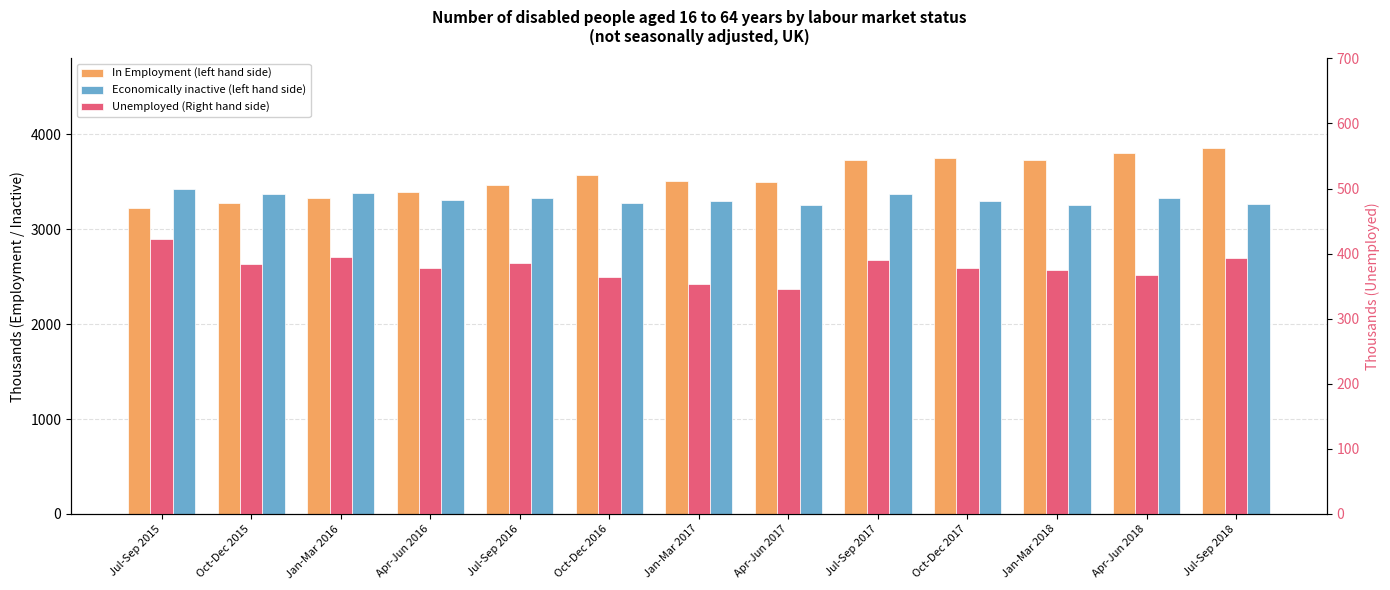

Reading right to left, what are all the values shown in this chart?

In Employment (left hand side): Jul-Sep 2018=3851.3	Apr-Jun 2018=3798.4	Jan-Mar 2018=3733.8	Oct-Dec 2017=3754.6	Jul-Sep 2017=3728.4	Apr-Jun 2017=3492.4	Jan-Mar 2017=3506.9	Oct-Dec 2016=3568.0	Jul-Sep 2016=3466.5	Apr-Jun 2016=3388.2	Jan-Mar 2016=3333.8	Oct-Dec 2015=3277.4	Jul-Sep 2015=3225.3
Economically inactive (left hand side): Jul-Sep 2018=3266.1	Apr-Jun 2018=3325.2	Jan-Mar 2018=3251.7	Oct-Dec 2017=3293.0	Jul-Sep 2017=3369.5	Apr-Jun 2017=3258.4	Jan-Mar 2017=3300.1	Oct-Dec 2016=3272.2	Jul-Sep 2016=3331.7	Apr-Jun 2016=3311.2	Jan-Mar 2016=3385.0	Oct-Dec 2015=3367.5	Jul-Sep 2015=3423.7
Unemployed (Right hand side): Jul-Sep 2018=393.6	Apr-Jun 2018=367.6	Jan-Mar 2018=375.5	Oct-Dec 2017=377.7	Jul-Sep 2017=390.1	Apr-Jun 2017=346.1	Jan-Mar 2017=353.0	Oct-Dec 2016=363.7	Jul-Sep 2016=385.9	Apr-Jun 2016=377.3	Jan-Mar 2016=395.1	Oct-Dec 2015=384.0	Jul-Sep 2015=422.2